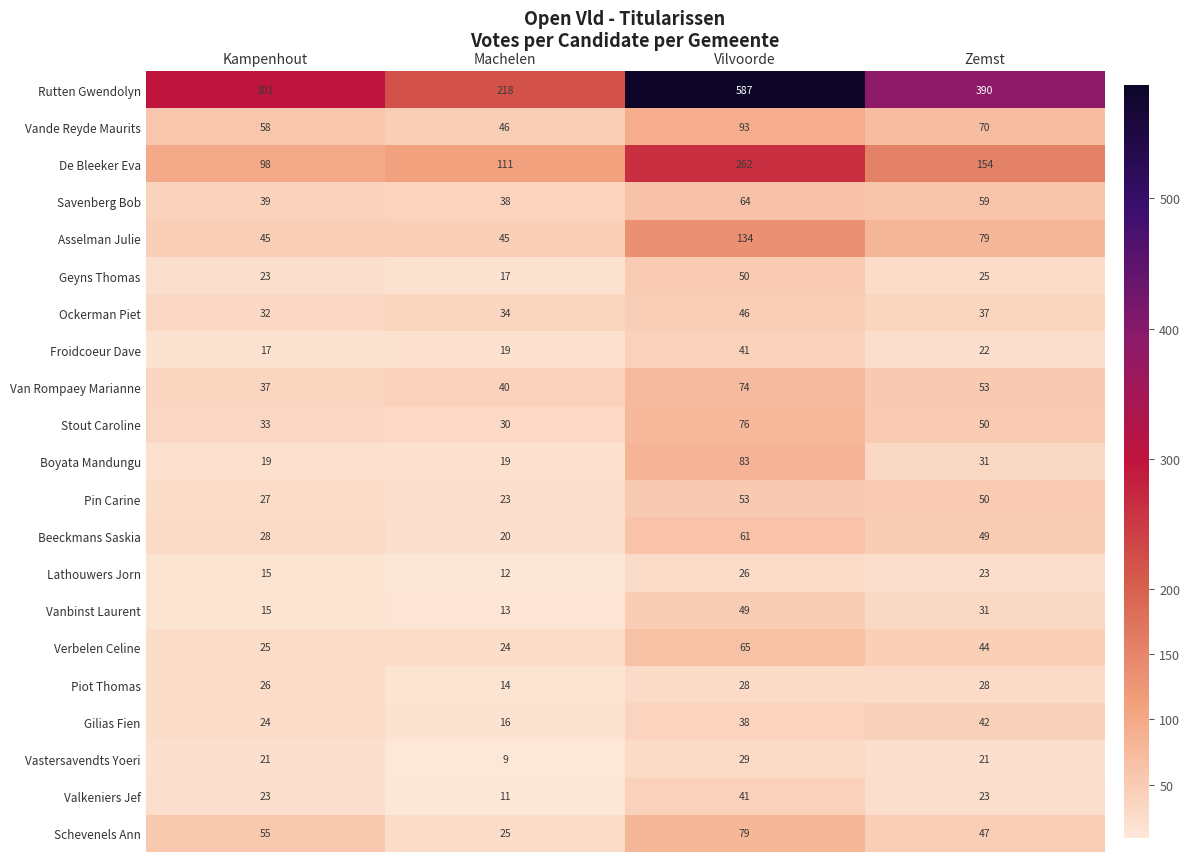

What is the minimum value for Geyns Thomas?

17